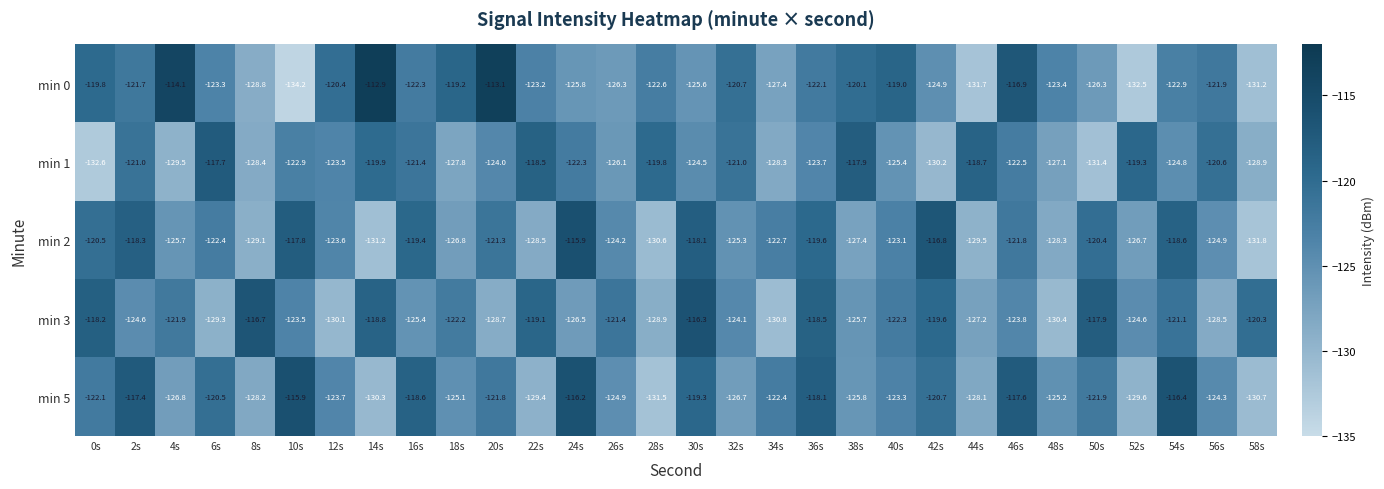

What is the sum of all min 5 values?

-3702.5